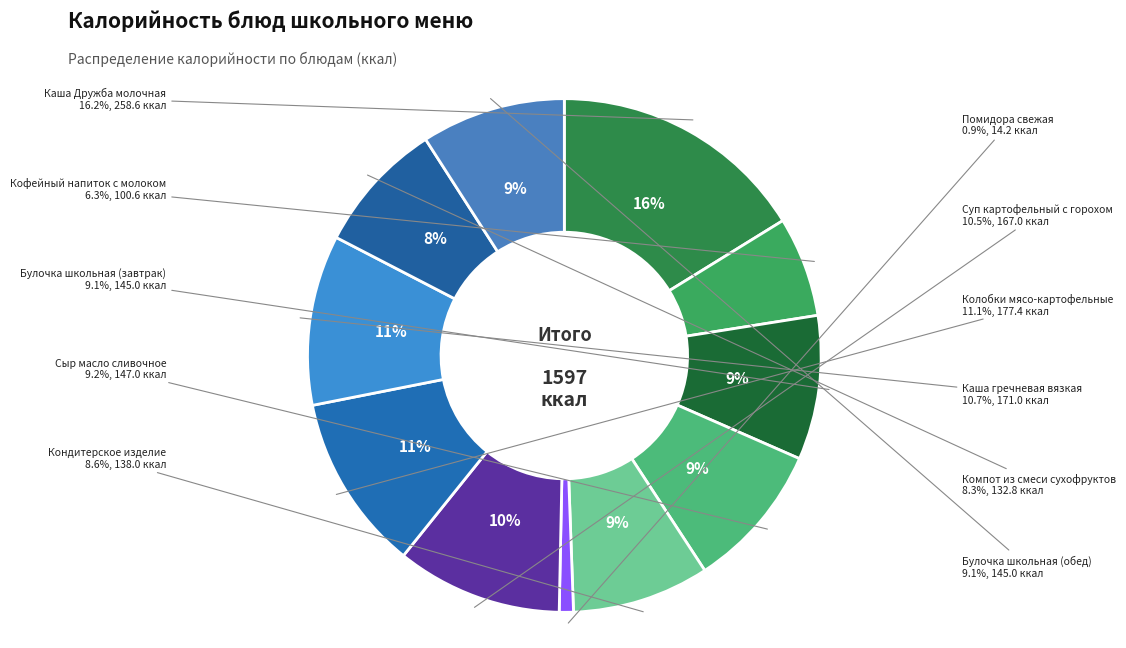

Is it true that Помидора свежая is 1% of the pie?

True